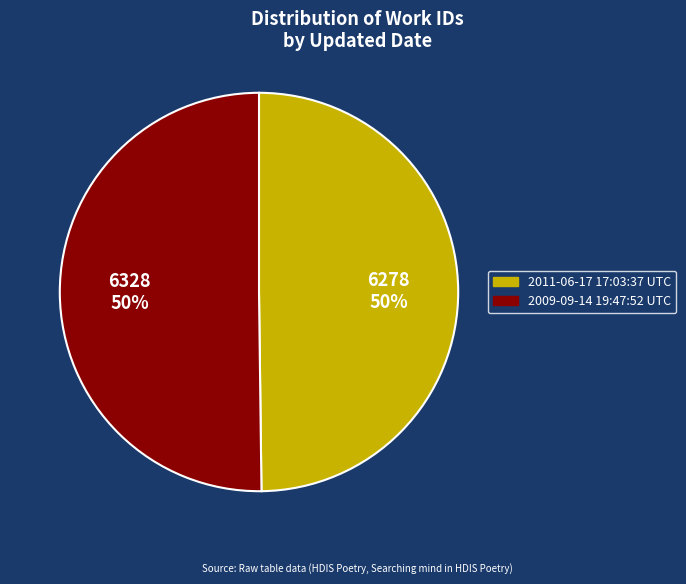

To the nearest percent, what percentage of the pie is 2011-06-17 17:03:37 UTC?

50%